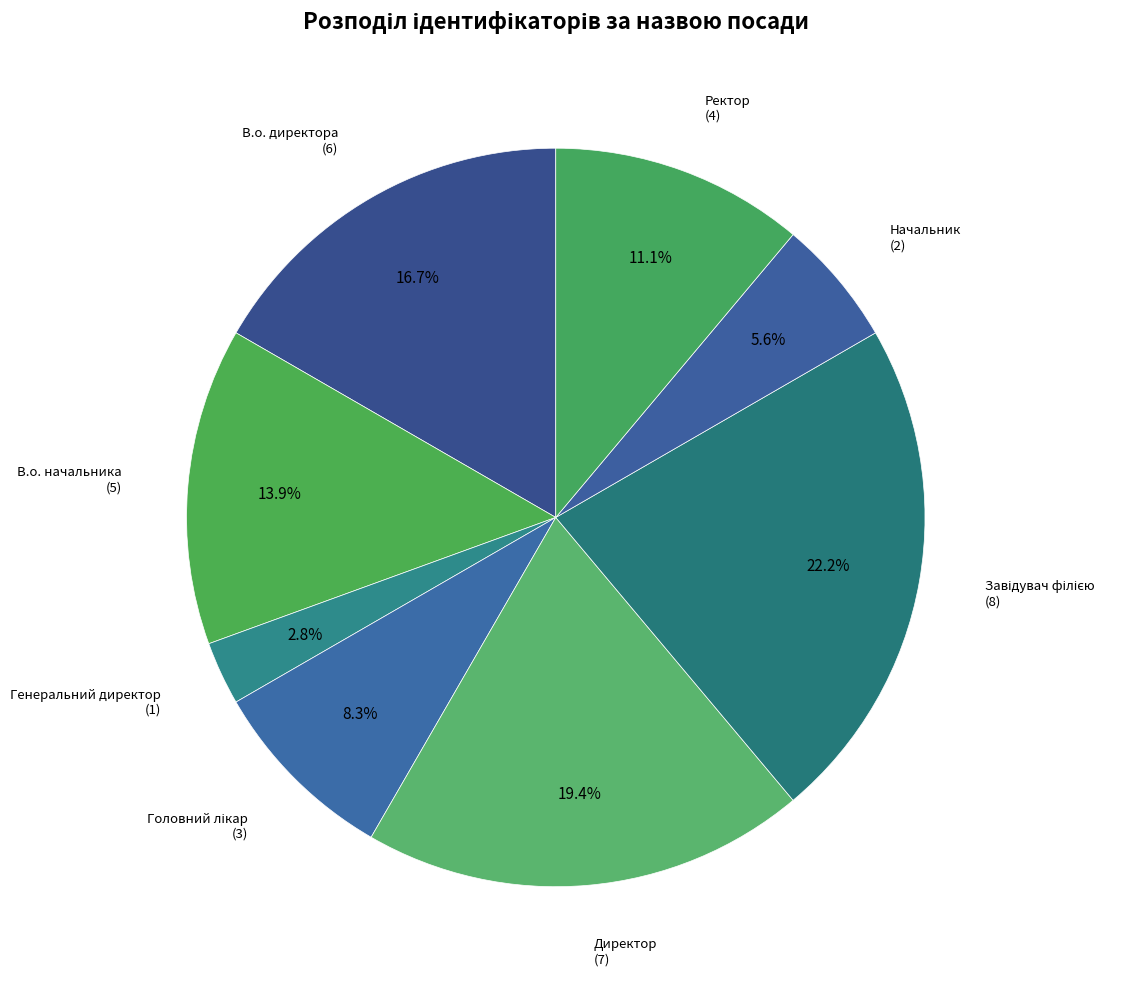

To the nearest percent, what portion does Директор represent?

19%